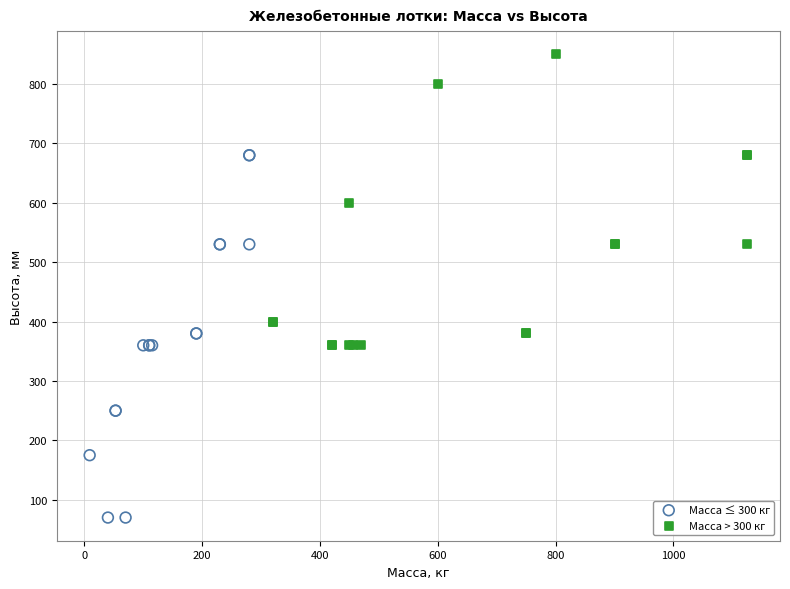

Which series reaches the minimum Y coordinate?

Масса ≤ 300 кг